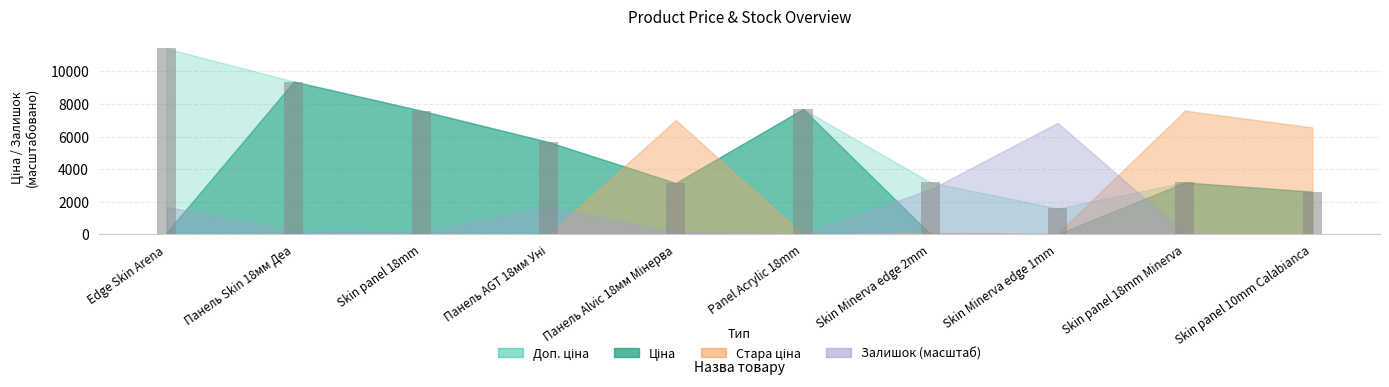

What value does the data have at Skin panel 10mm Calabianca?

2628.0